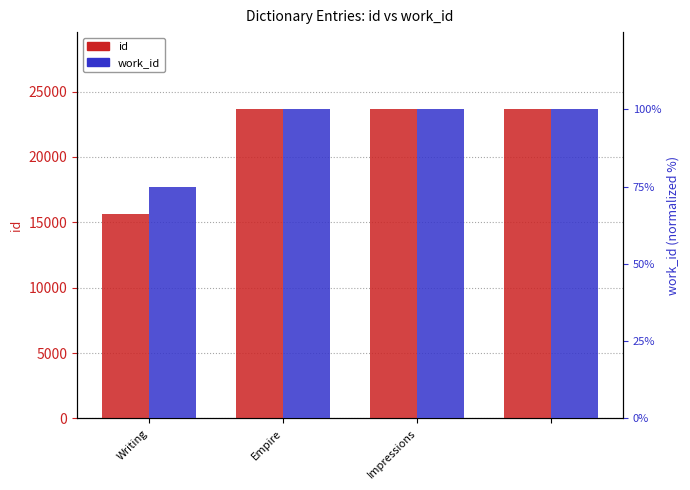

What value does the work_id series have at Writing?

74.9